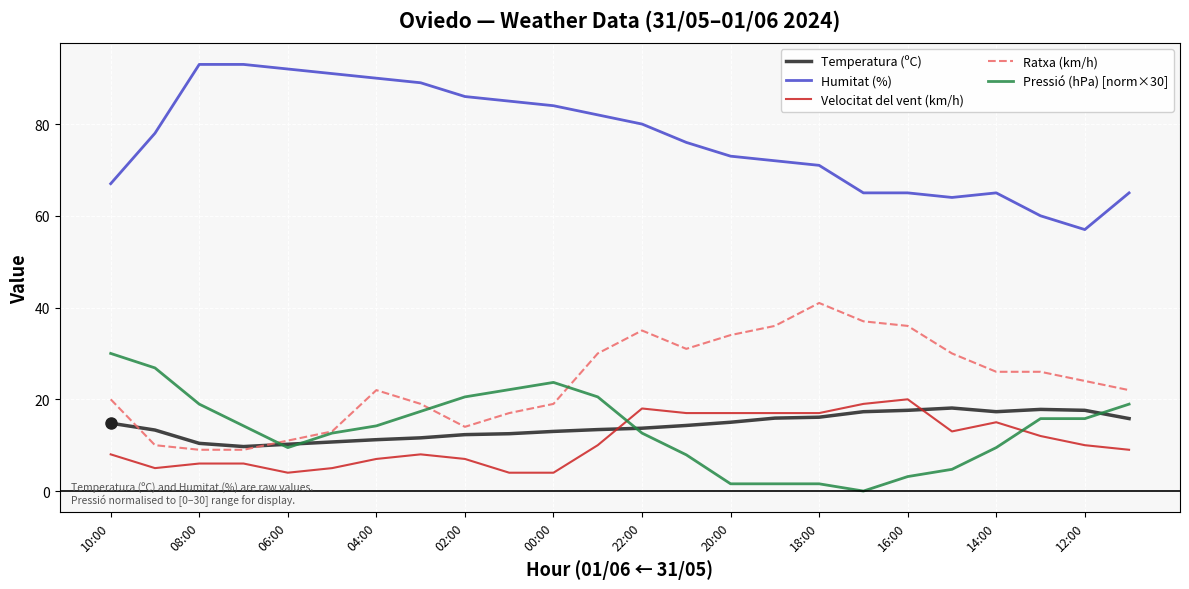

What is the maximum value for Ratxa (km/h)?

41.0